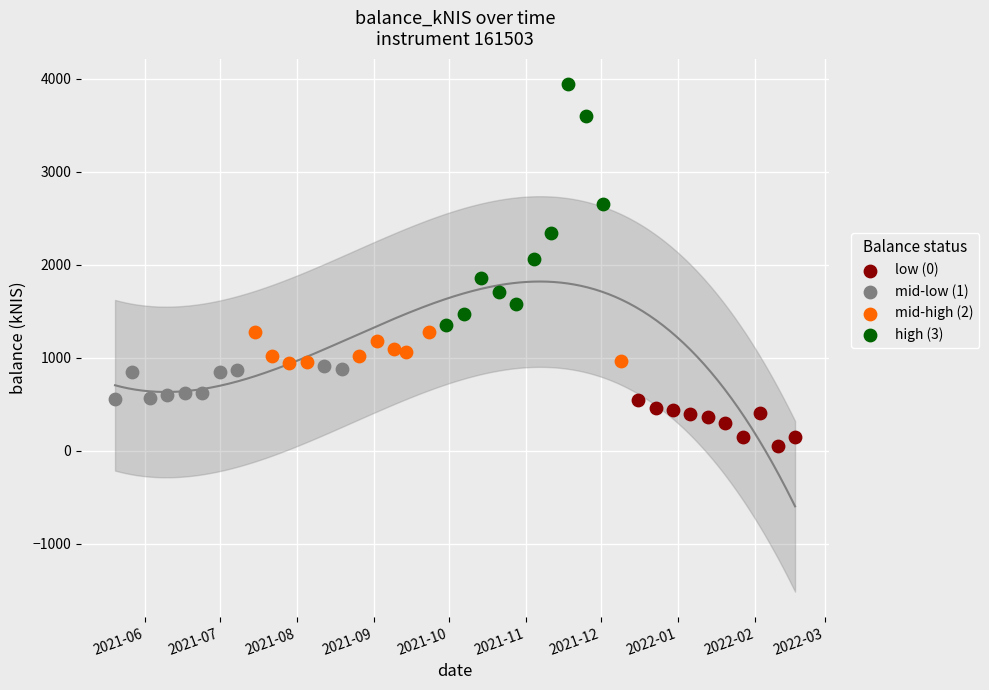

Which series reaches the minimum Y coordinate?

low (0)